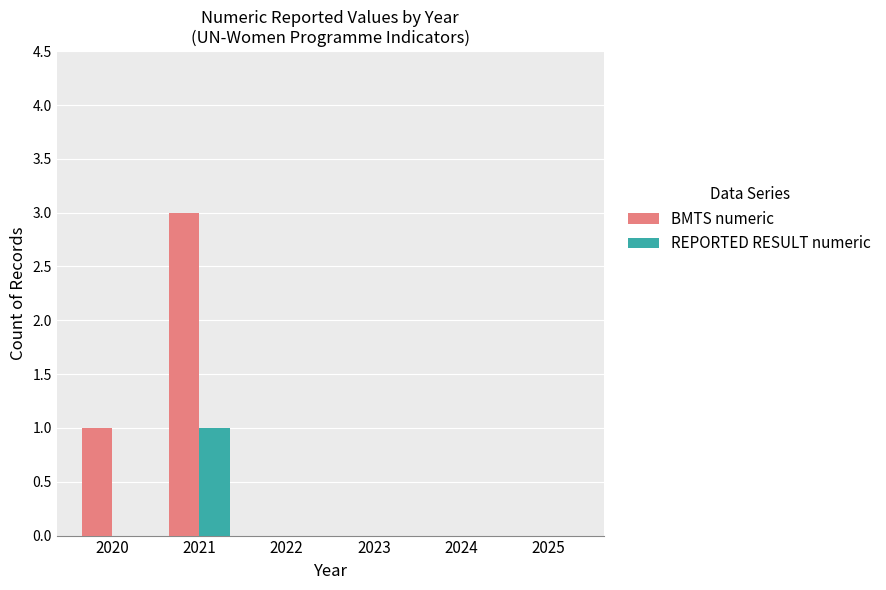

Reading left to right, transcribe all the data shown in this chart.

BMTS numeric: 2020=1	2021=3	2022=0	2023=0	2024=0	2025=0
REPORTED RESULT numeric: 2020=0	2021=1	2022=0	2023=0	2024=0	2025=0